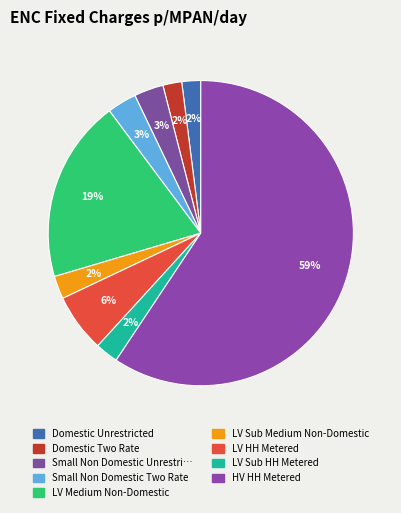

What is the majority slice?

HV HH Metered